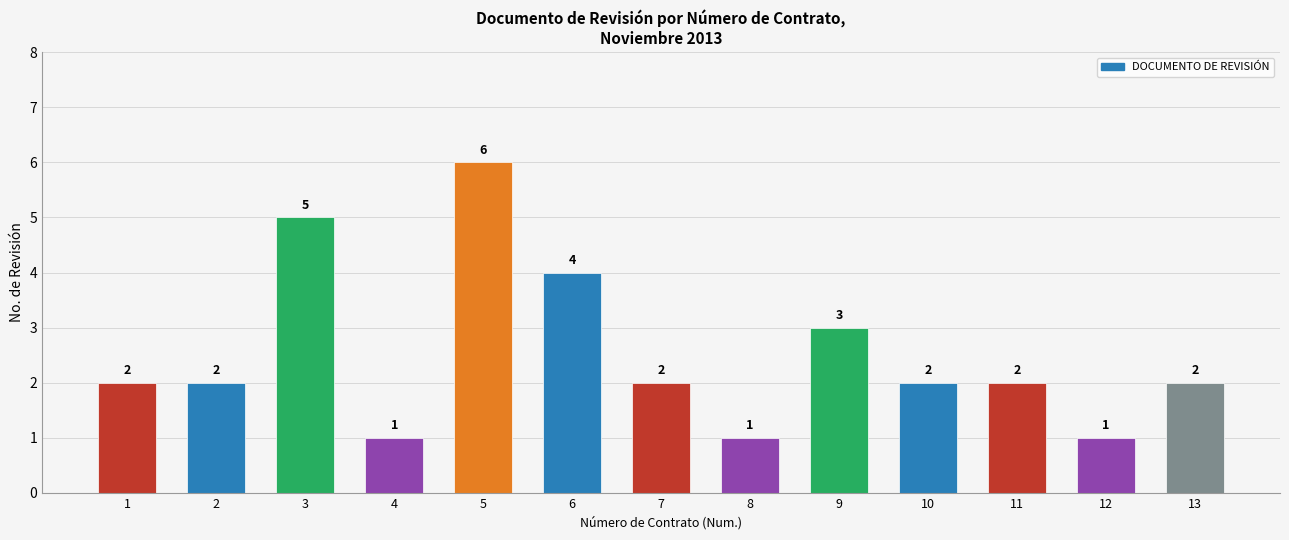

What is the change in value from 8 to 9?

+2